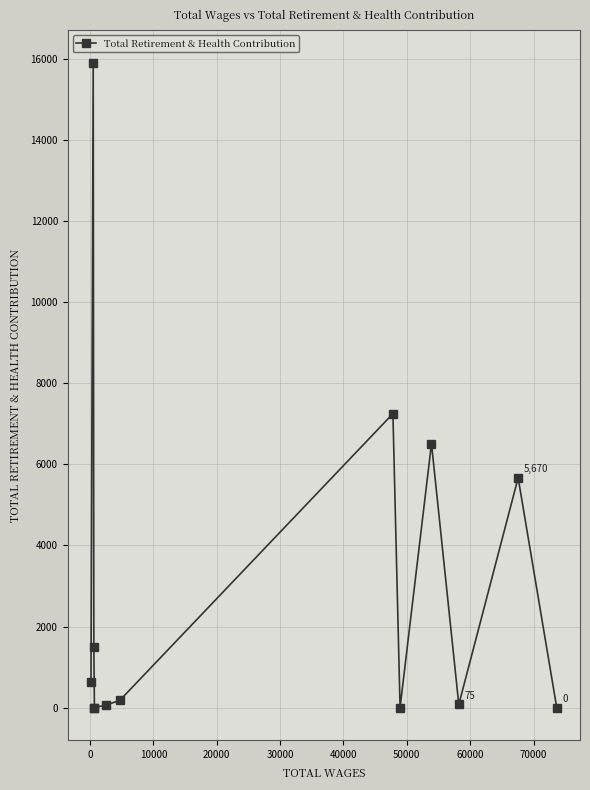

True or false: the data has more than 0 interior local peaks.

True